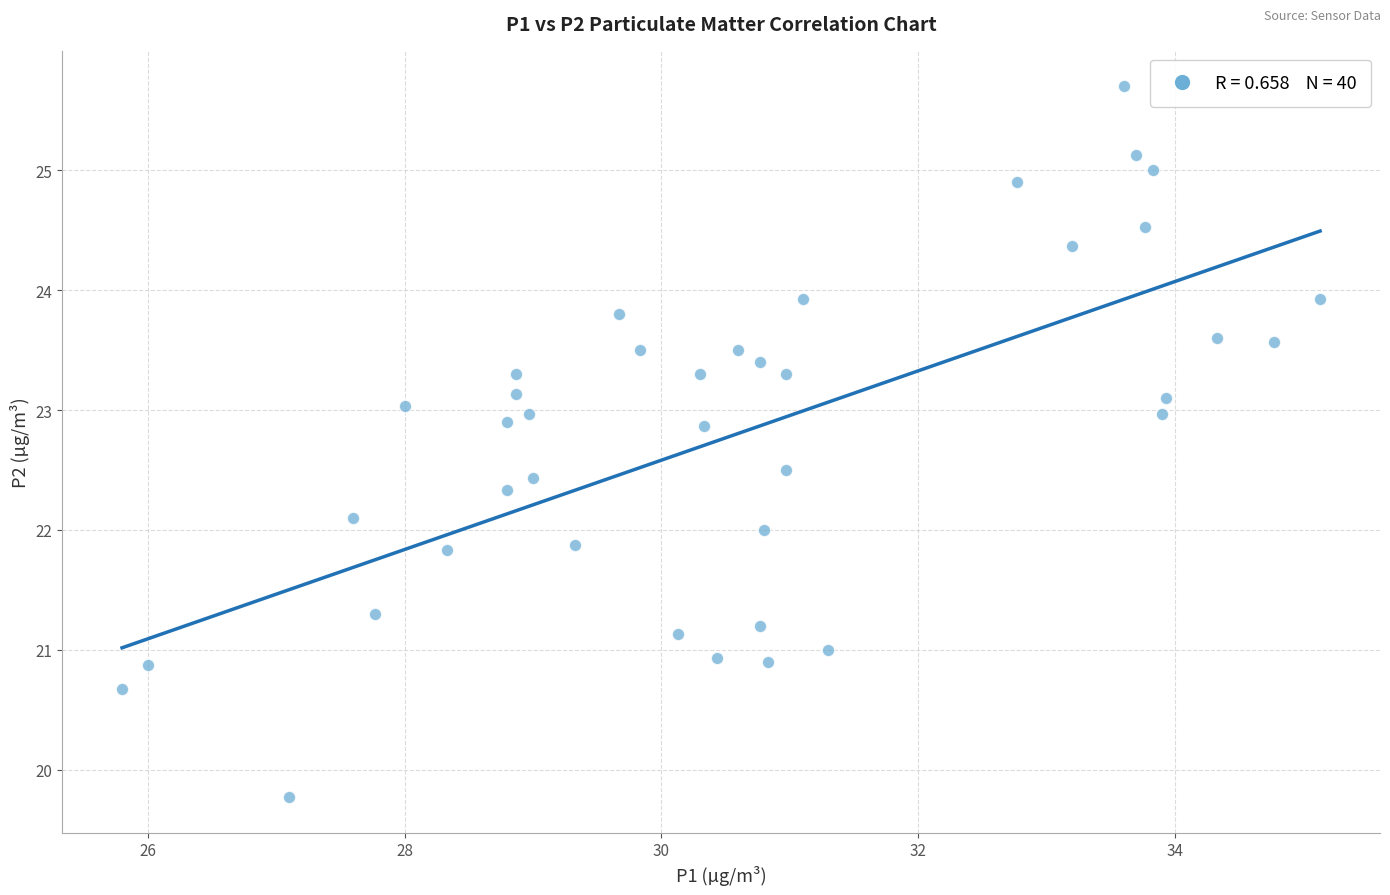

What is the range of X values (max minus min)?

9.3